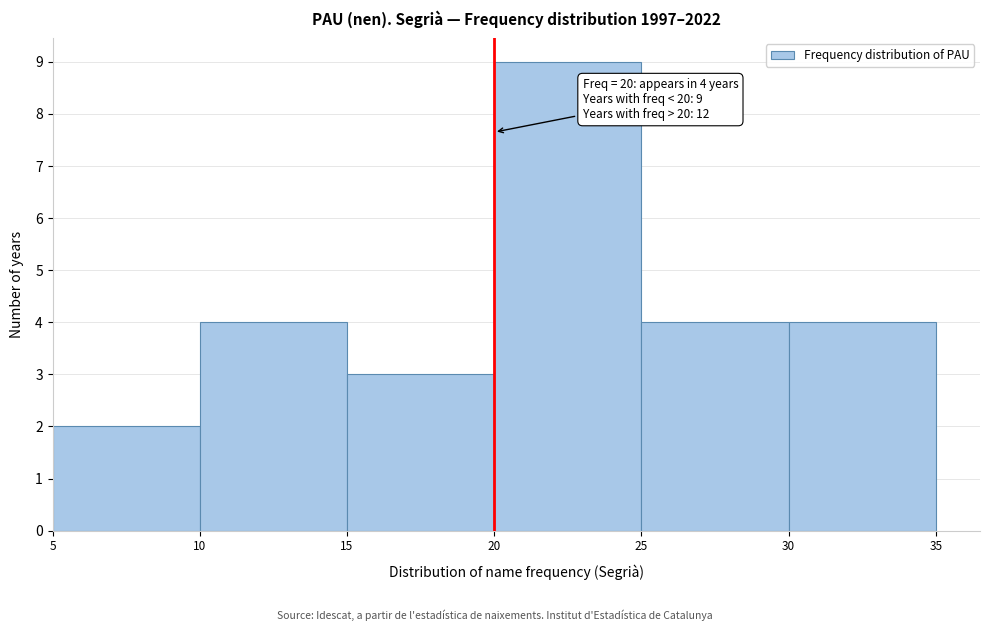

Which range on the x-axis has the tallest bar?

20 to 25